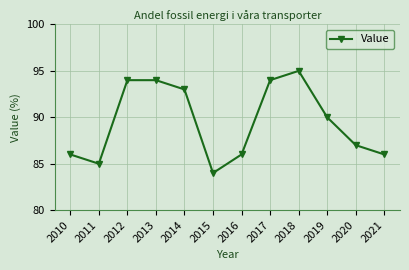

Is this an area chart (filled region under the line)?

No